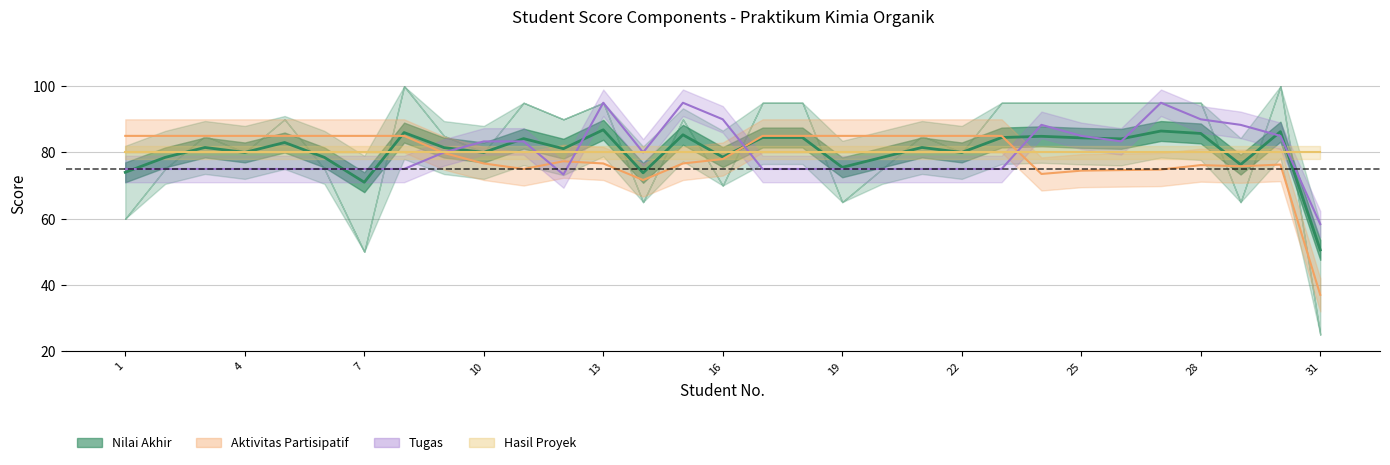

At which category does the chart reach its peak across all series?

13